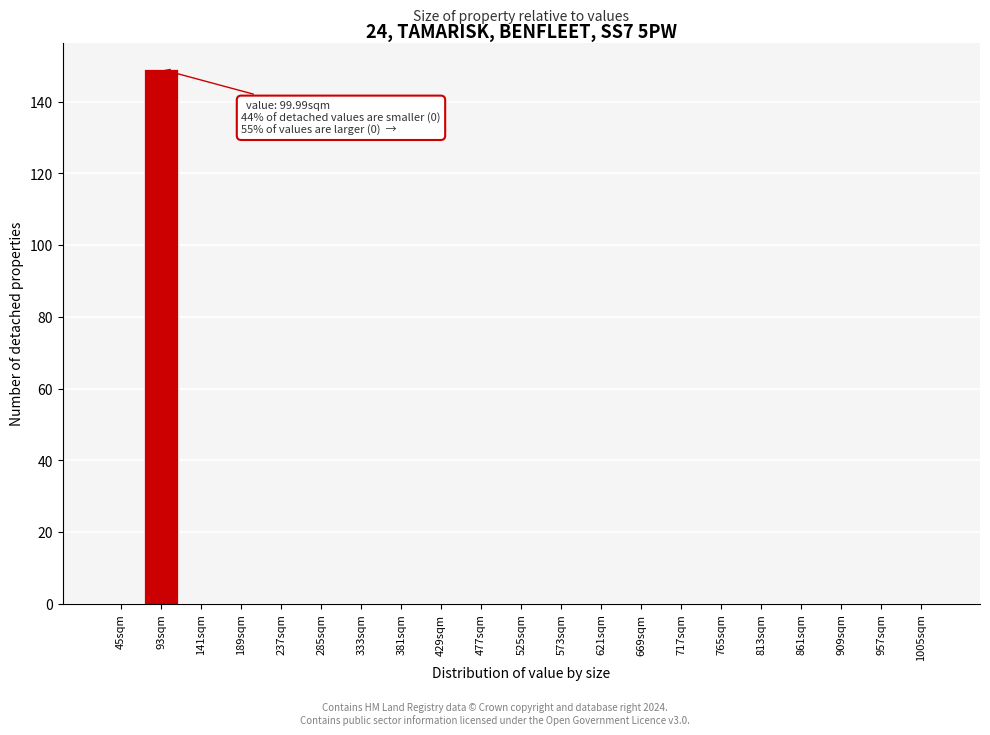

Reading left to right, transcribe all the data shown in this chart.

45sqm=0	93sqm=149	141sqm=0	189sqm=0	237sqm=0	285sqm=0	333sqm=0	381sqm=0	429sqm=0	477sqm=0	525sqm=0	573sqm=0	621sqm=0	669sqm=0	717sqm=0	765sqm=0	813sqm=0	861sqm=0	909sqm=0	957sqm=0	1005sqm=0